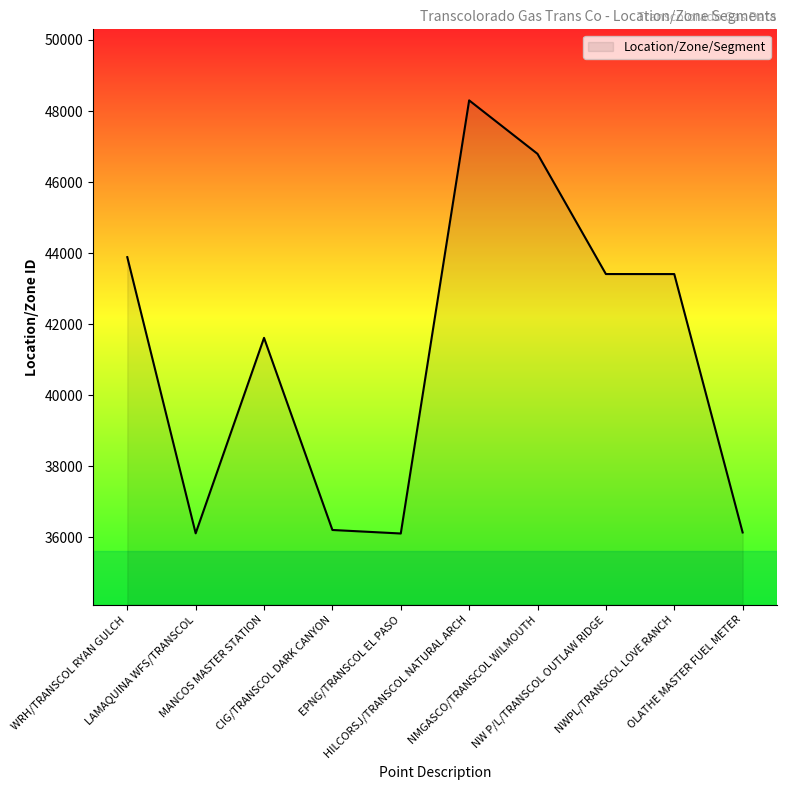

What is the minimum value shown in the chart?

36105